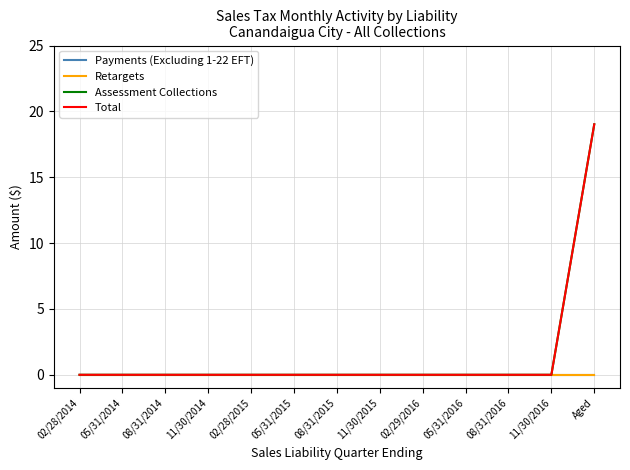

True or false: Payments (Excluding 1-22 EFT) and Total cross at least once.

False